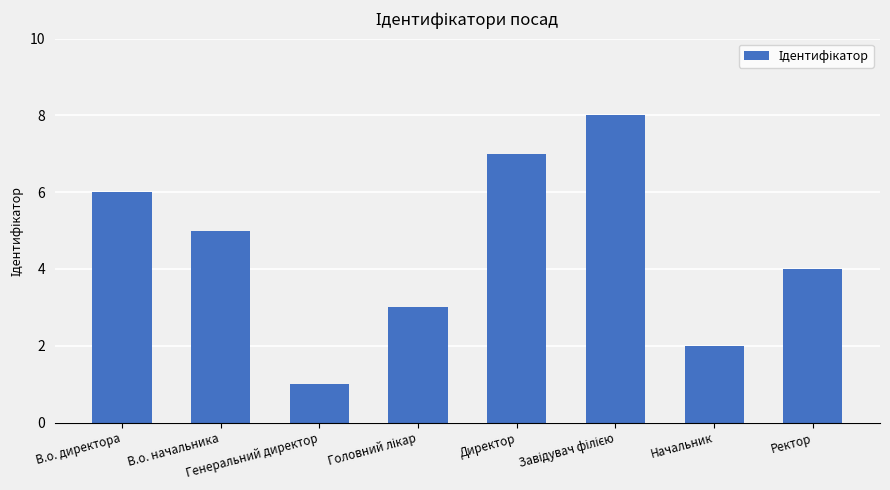

What is the difference between the maximum and minimum values?

7